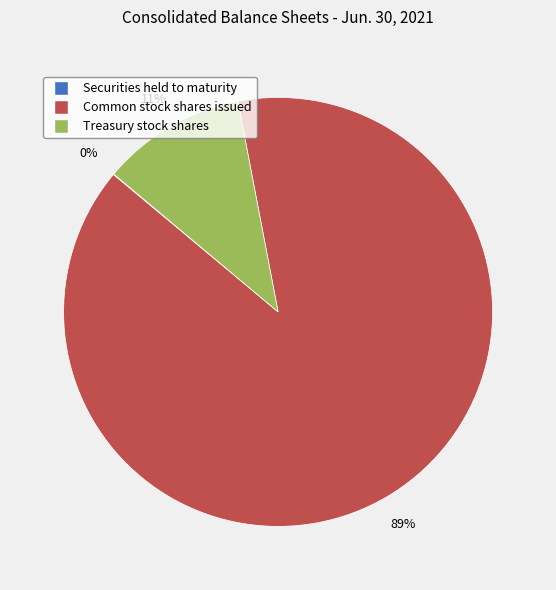

To the nearest percent, what portion does Common stock shares issued represent?

89%